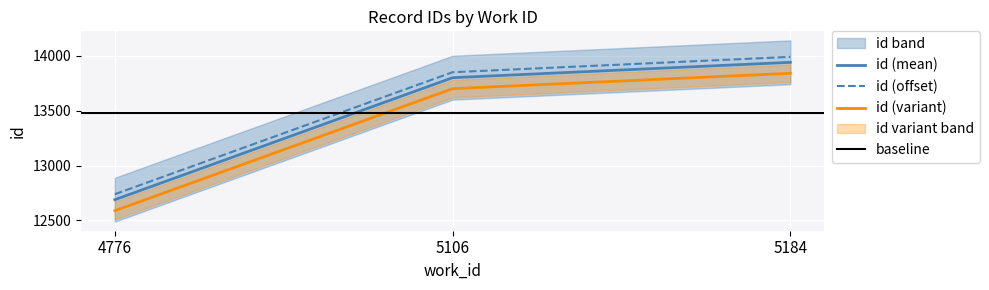

Where is the data nearest to the value 13315?

5106